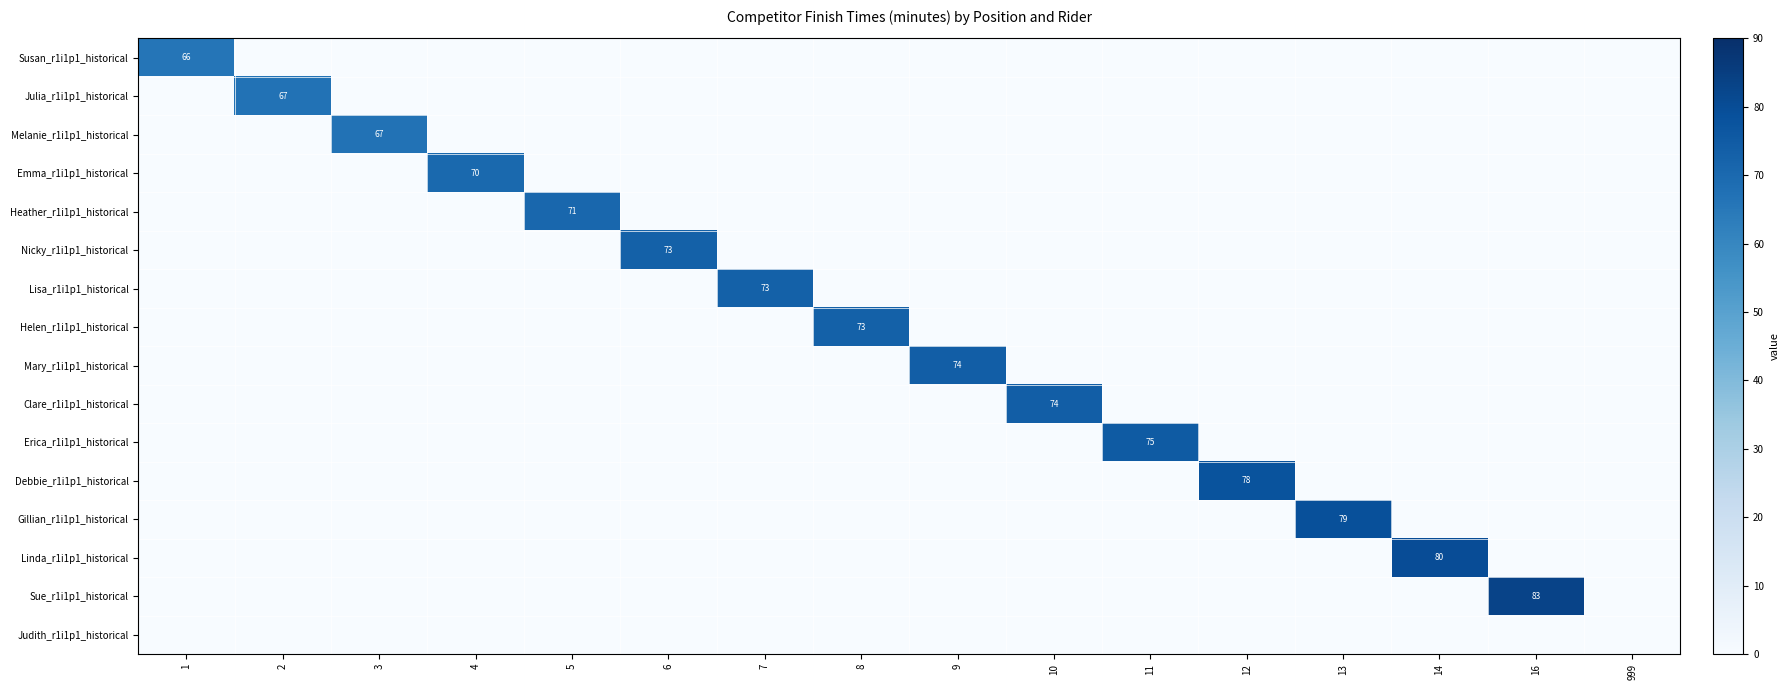

What is the difference between the highest and lowest values at 9?

74